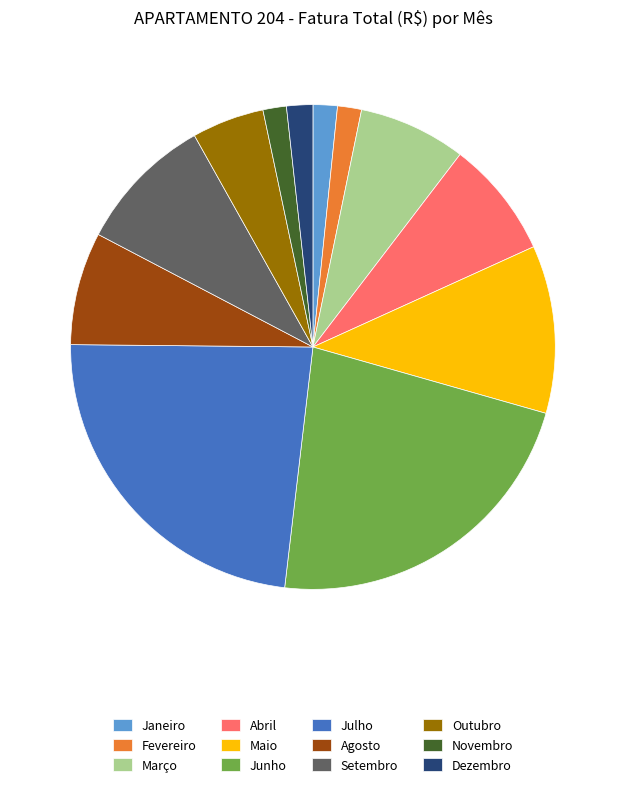

What is the ratio of the value at Agosto to the value at Outubro?

1.6